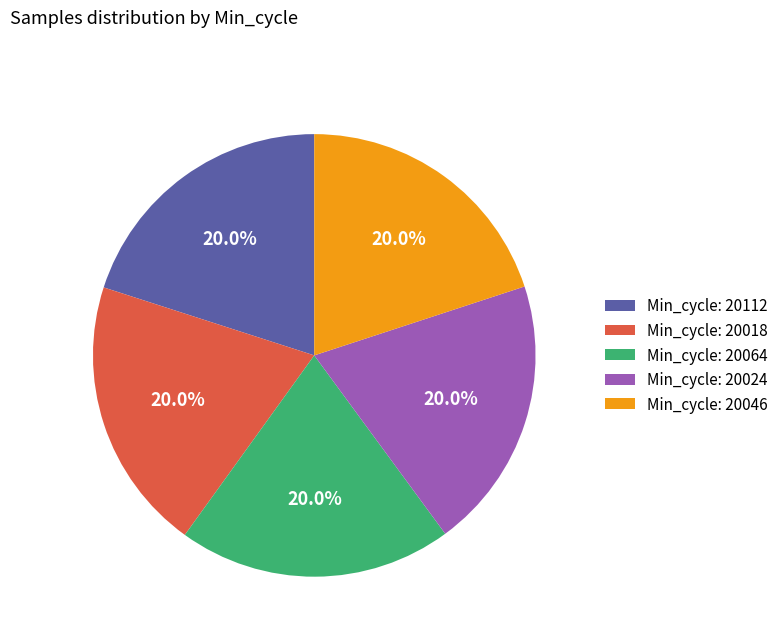

What is the ratio of the value at Min_cycle: 20112 to the value at Min_cycle: 20024?

1.0